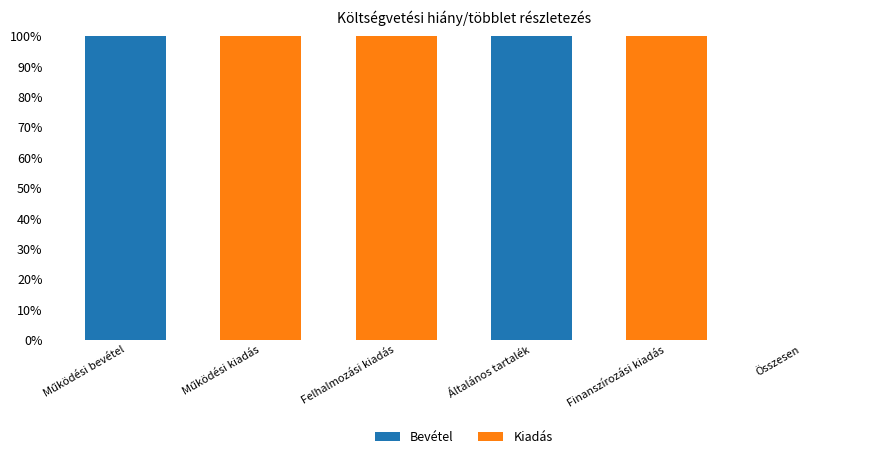

The Bevétel series shows 0 at Finanszírozási kiadás. True or false?

True